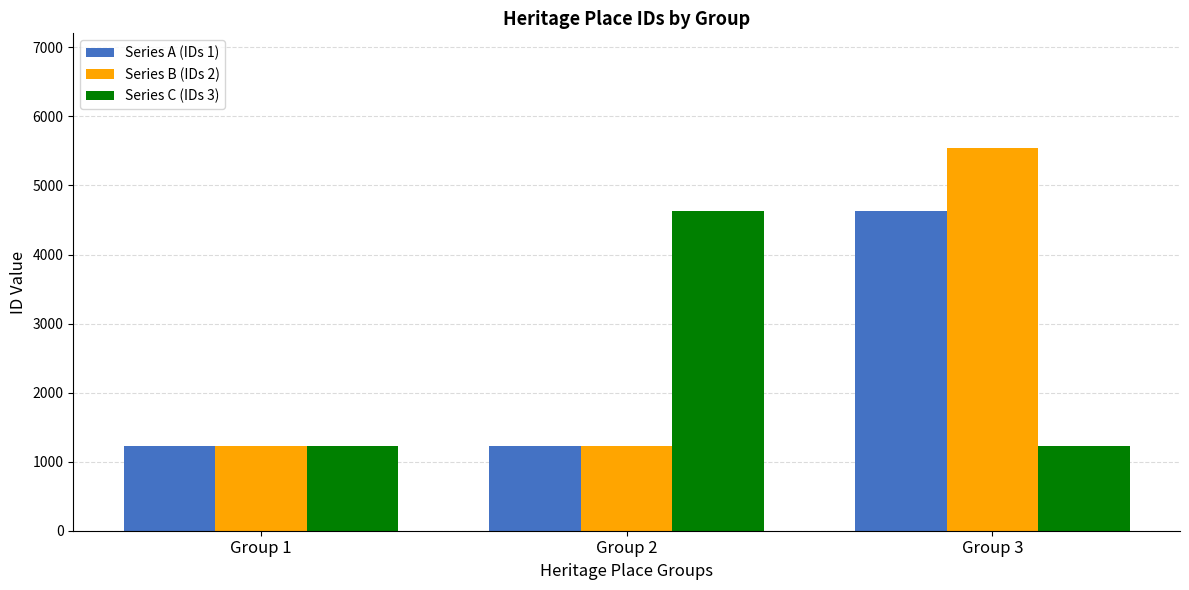

What is the maximum value shown in the chart?

5541